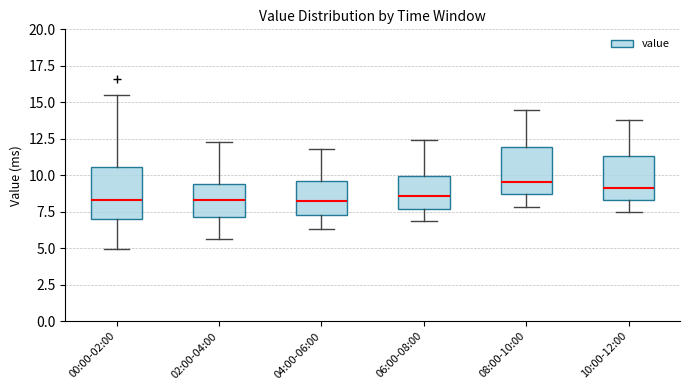

Reading left to right, read every box against the y-axis: the position of its median line, the range the box covers, and the ends of its whiskers. The values are not printed on the chart, so give them approximately, as read against the axis.

00:00-02:00: median 8.5, box 7.0 to 10.5, whiskers 5.0 to 15.5
02:00-04:00: median 8.5, box 7.0 to 9.5, whiskers 5.5 to 12.5
04:00-06:00: median 8.5, box 7.5 to 9.5, whiskers 6.5 to 12.0
06:00-08:00: median 8.5, box 7.5 to 10.0, whiskers 7.0 to 12.5
08:00-10:00: median 9.5, box 8.5 to 12.0, whiskers 8.0 to 14.5
10:00-12:00: median 9.0, box 8.5 to 11.5, whiskers 7.5 to 14.0